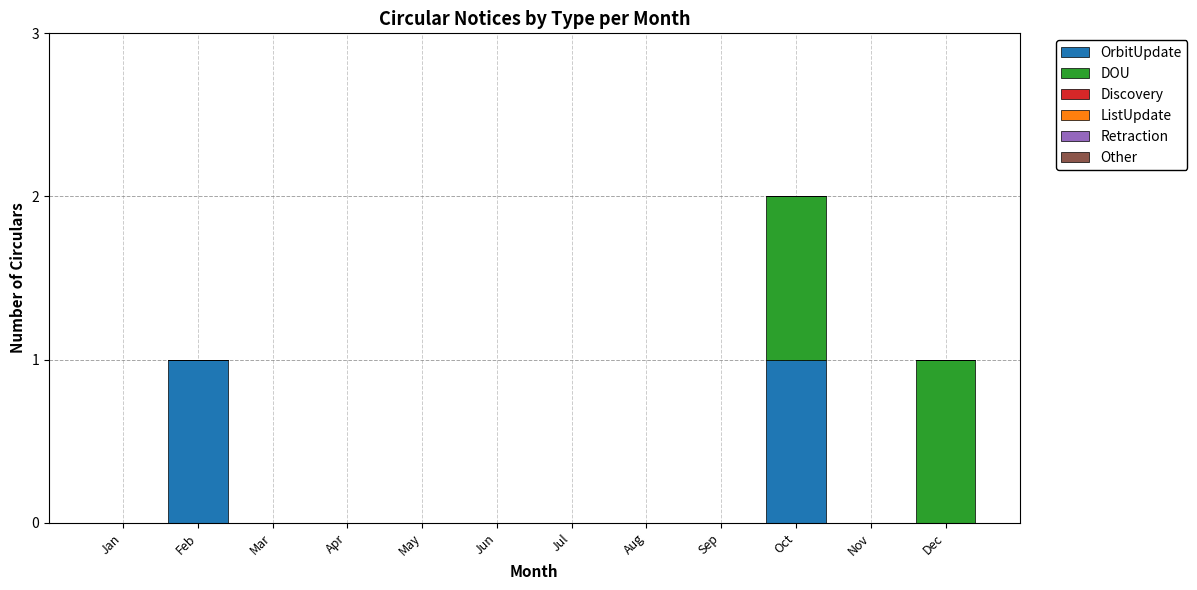

The OrbitUpdate series shows 0 at Jul. True or false?

True